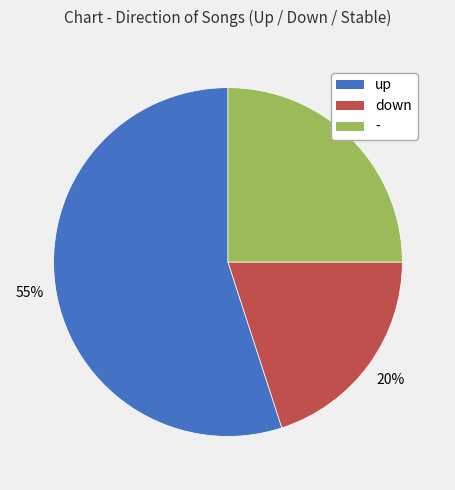

Which slice is the largest?

up